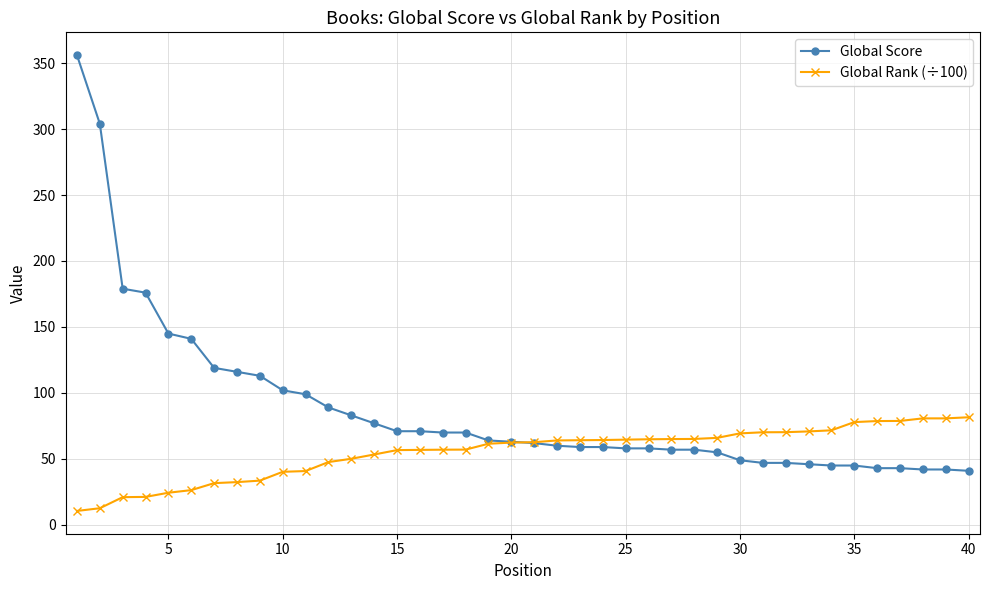

What is the value of the Global Rank (÷100) point at the 40th from the left?

81.6